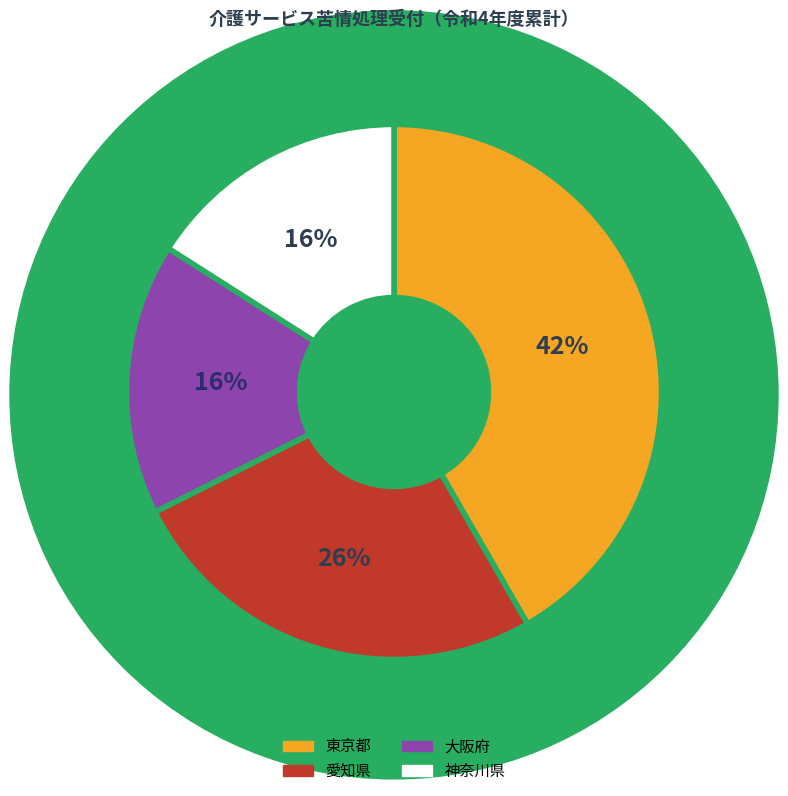

Is there a majority slice in this chart?

No